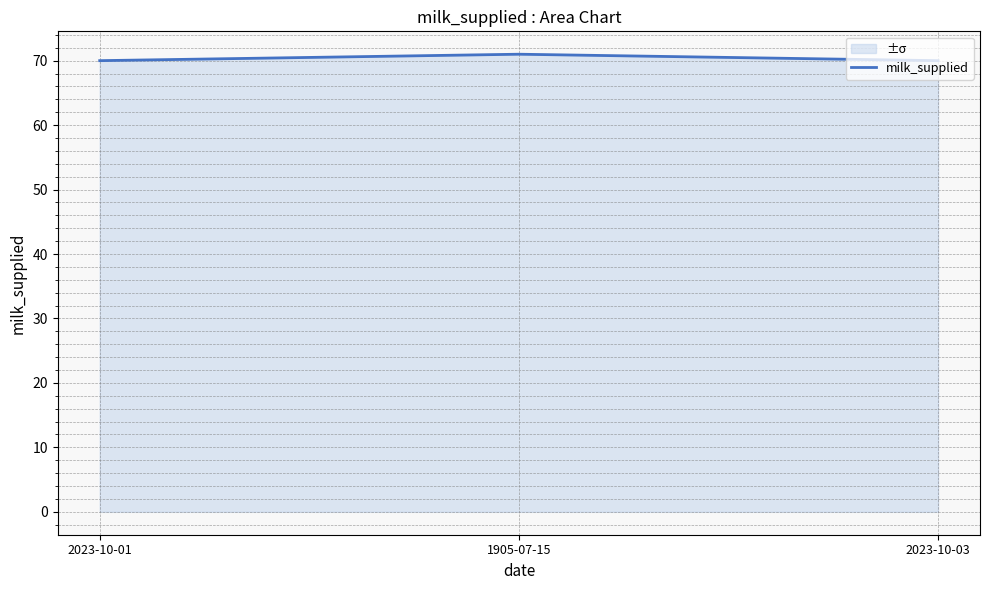

The chart shows a value of 113 at 2023-10-03. True or false?

False